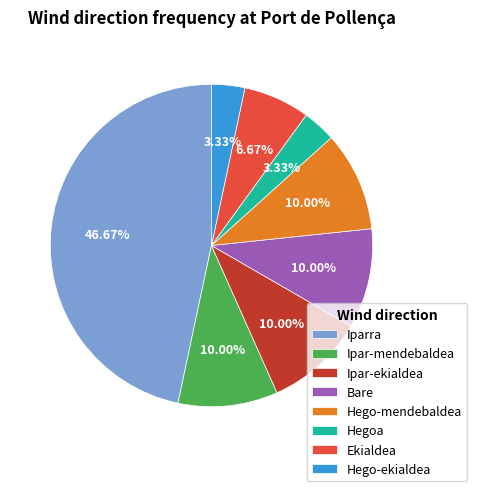

Does Hego-mendebaldea represent more than half of the total?

No